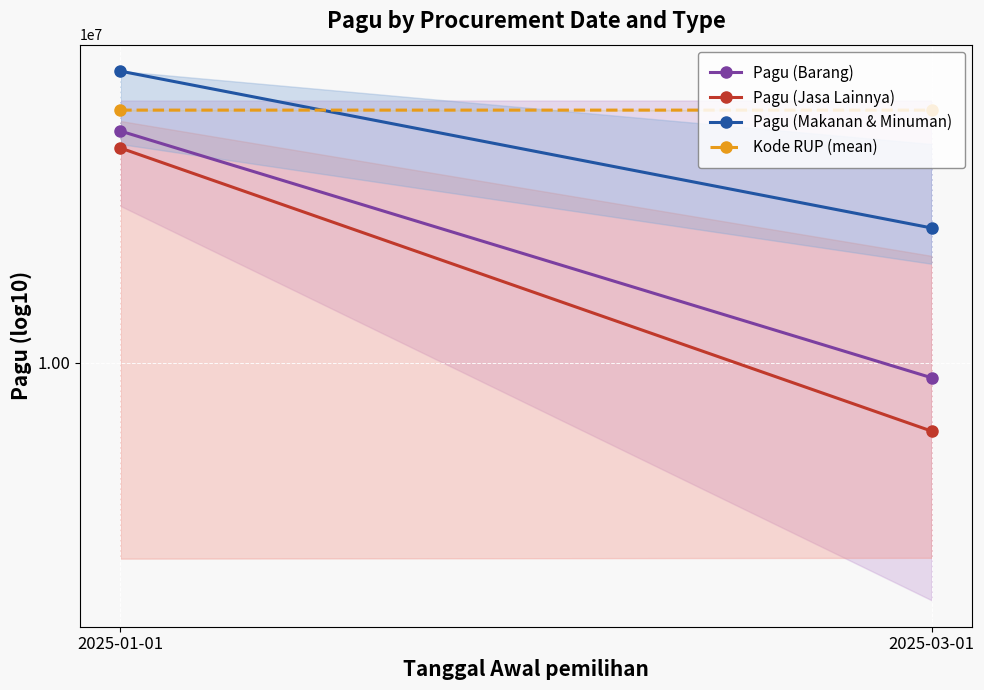

True or false: Pagu (Jasa Lainnya) has a value of 6193800 at 2025-03-01.

True